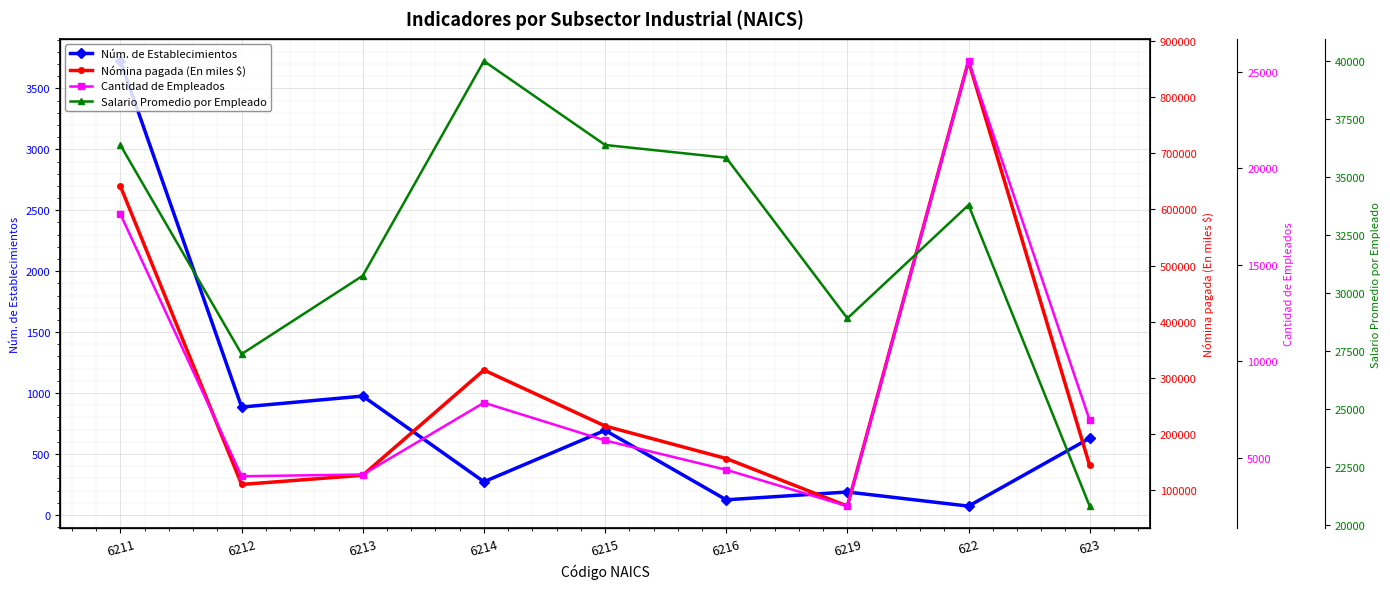

Where does the Salario Promedio por Empleado series first go above 33802?

6211